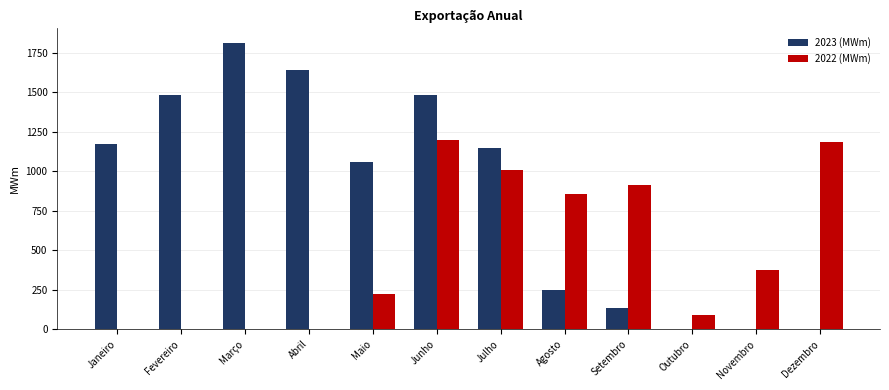

At which label is 2022 (MWm) closest to 599?

Novembro